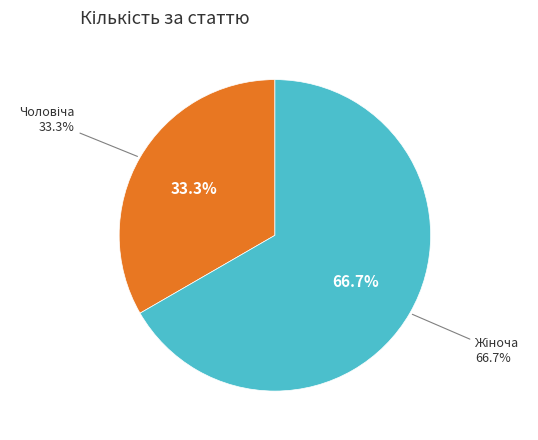

Which slice is the largest?

Жіноча